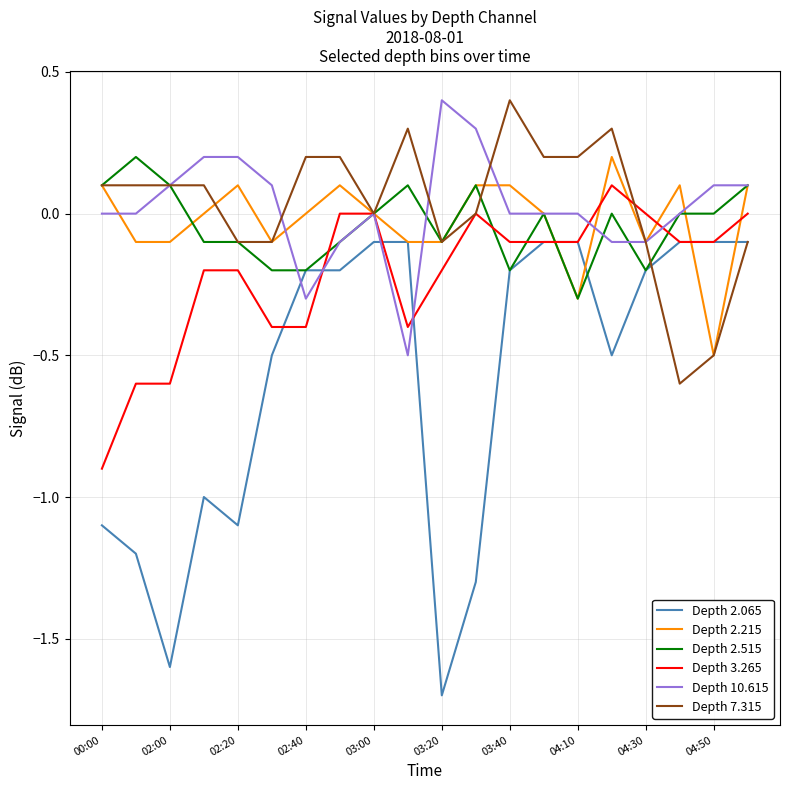

What is the minimum value shown in the chart?

-1.7